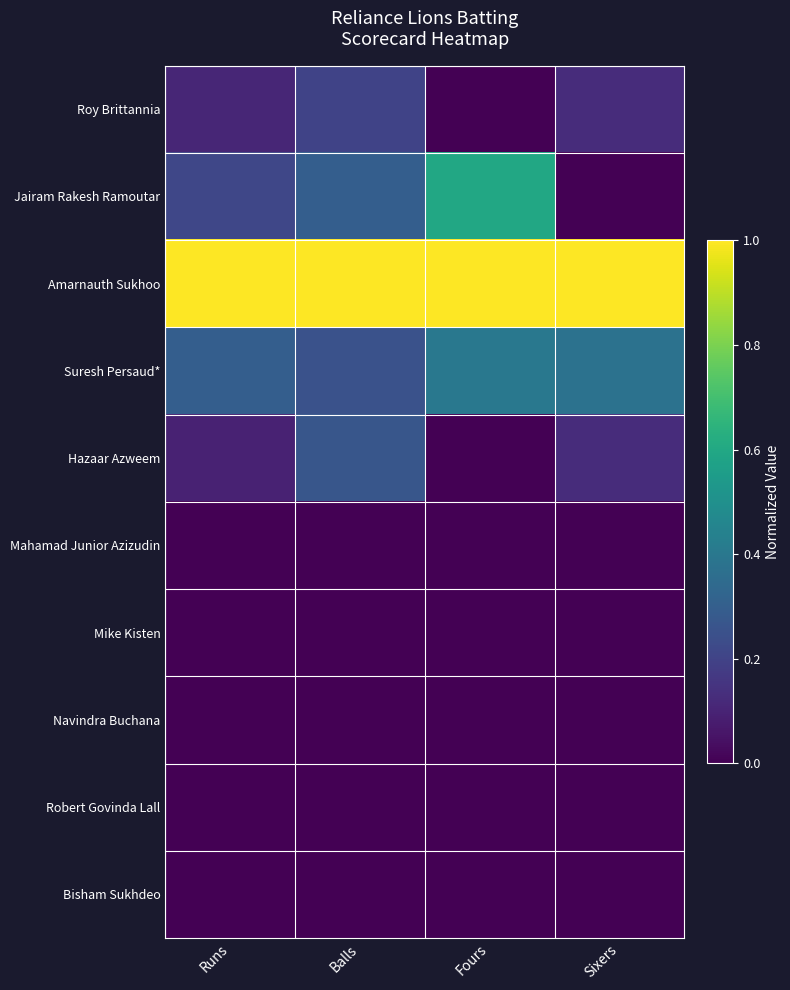

Rank the series at Runs from highest to lowest value.

Amarnauth Sukhoo, Suresh Persaud*, Jairam Rakesh Ramoutar, Roy Brittannia, Hazaar Azweem, Mahamad Junior Azizudin, Mike Kisten, Navindra Buchana, Robert Govinda Lall, Bisham Sukhdeo